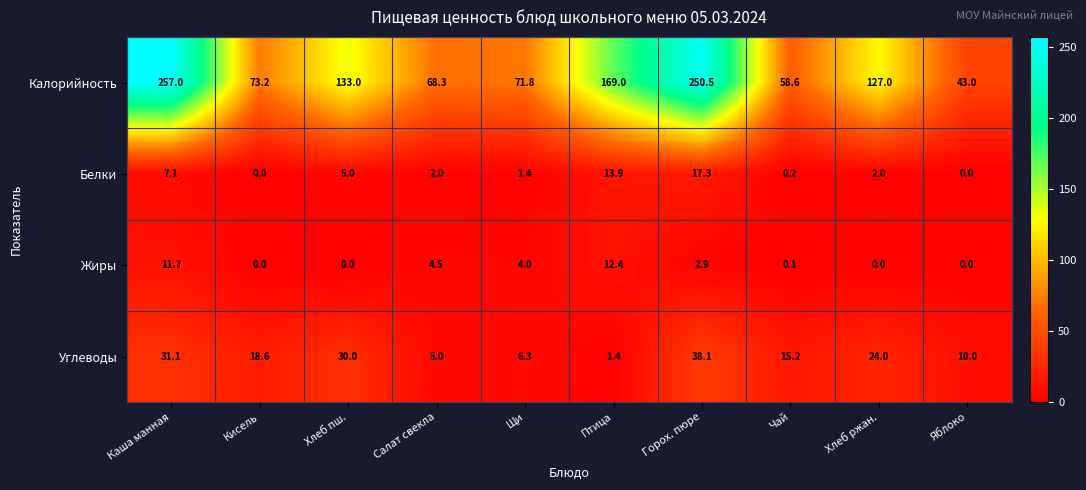

What is the average value of the Калорийность series?

125.1